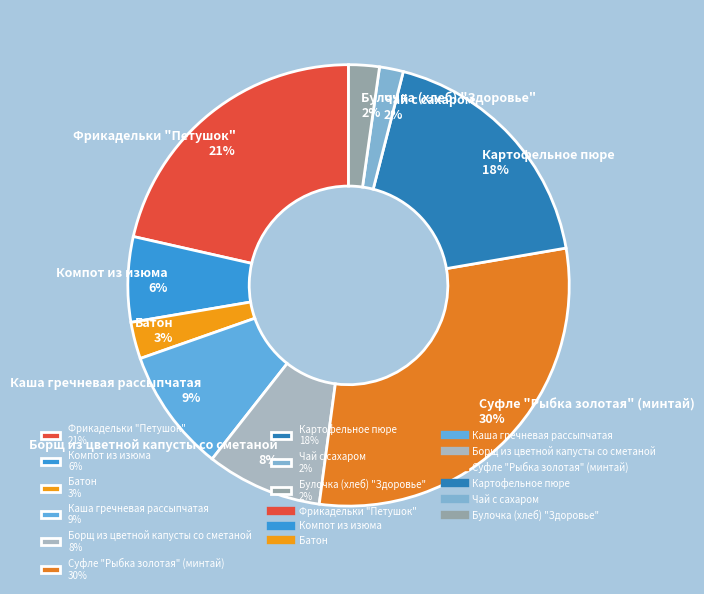

Count the number of slices in the pie.

9